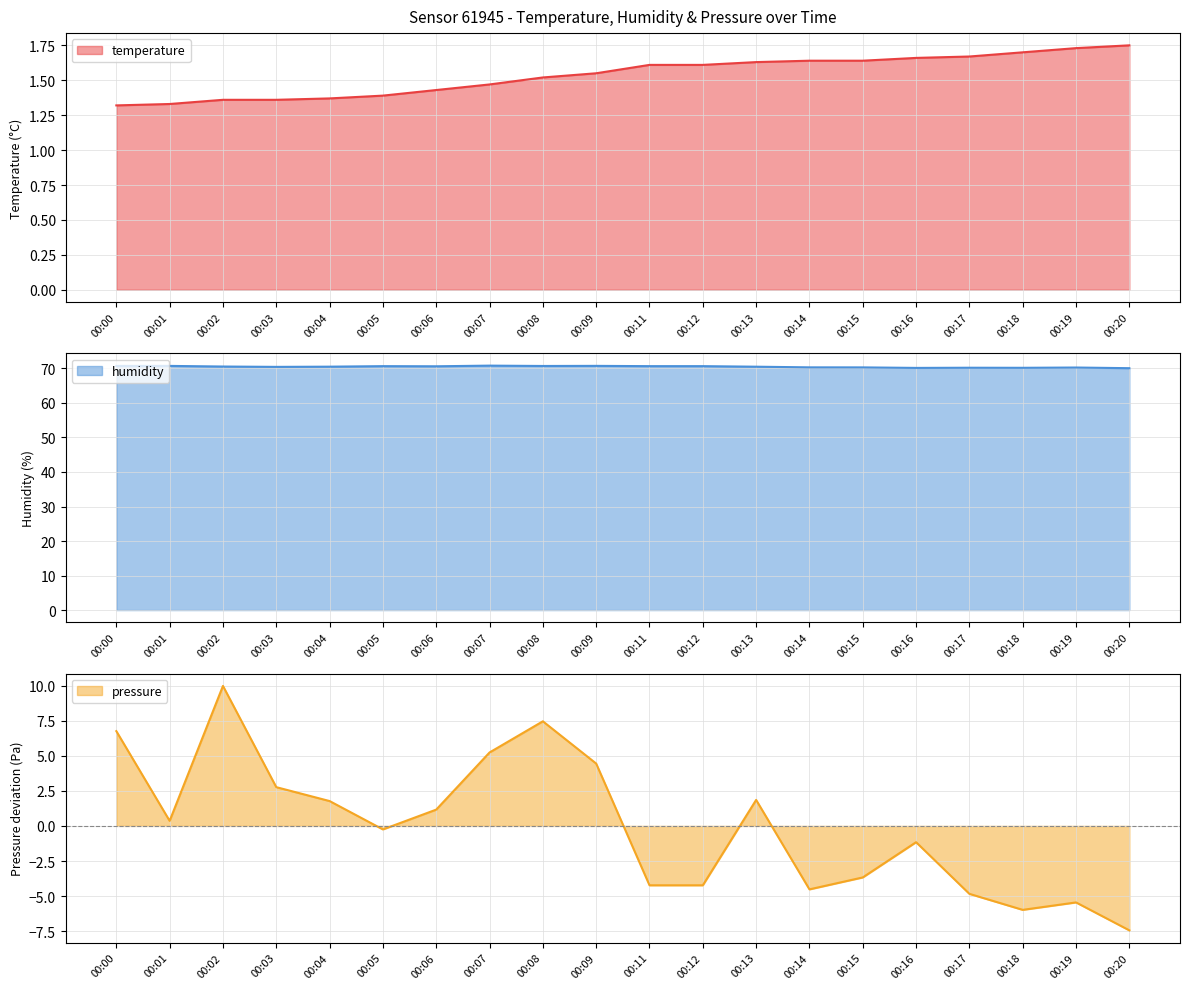

At which category does humidity reach its first local peak?

00:01